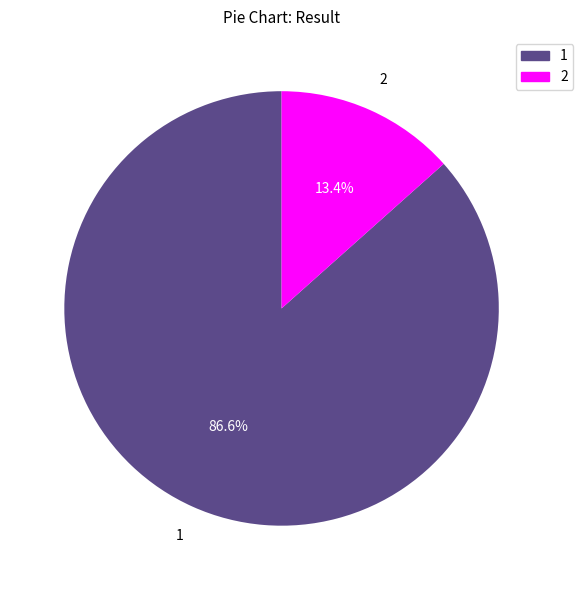

What is the largest slice in the pie chart?

1